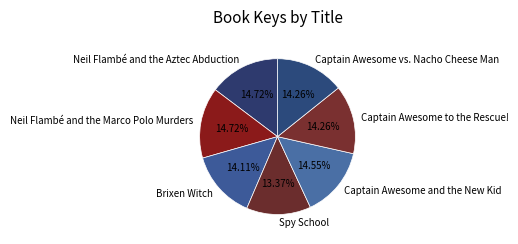

How many segments does this pie chart have?

7